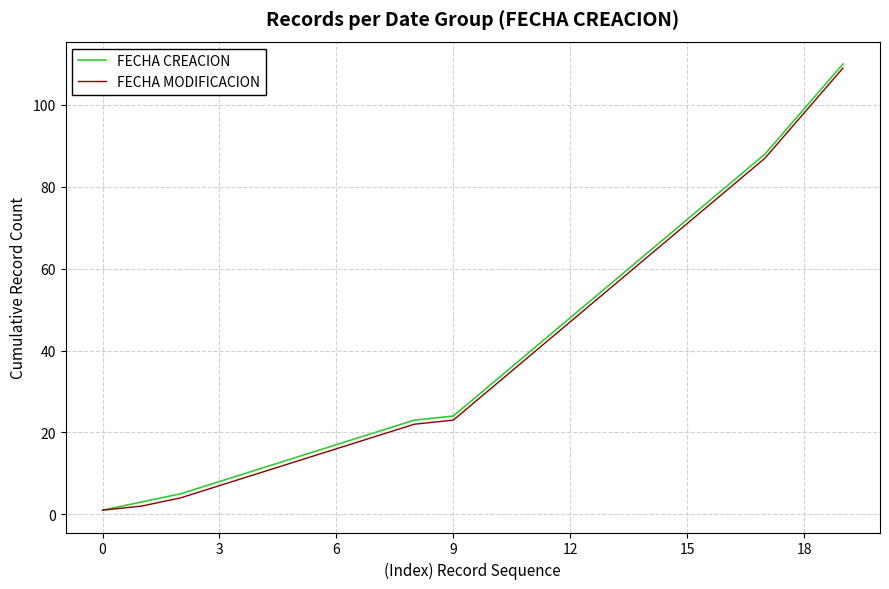

What is the highest value of the FECHA MODIFICACION series?

109